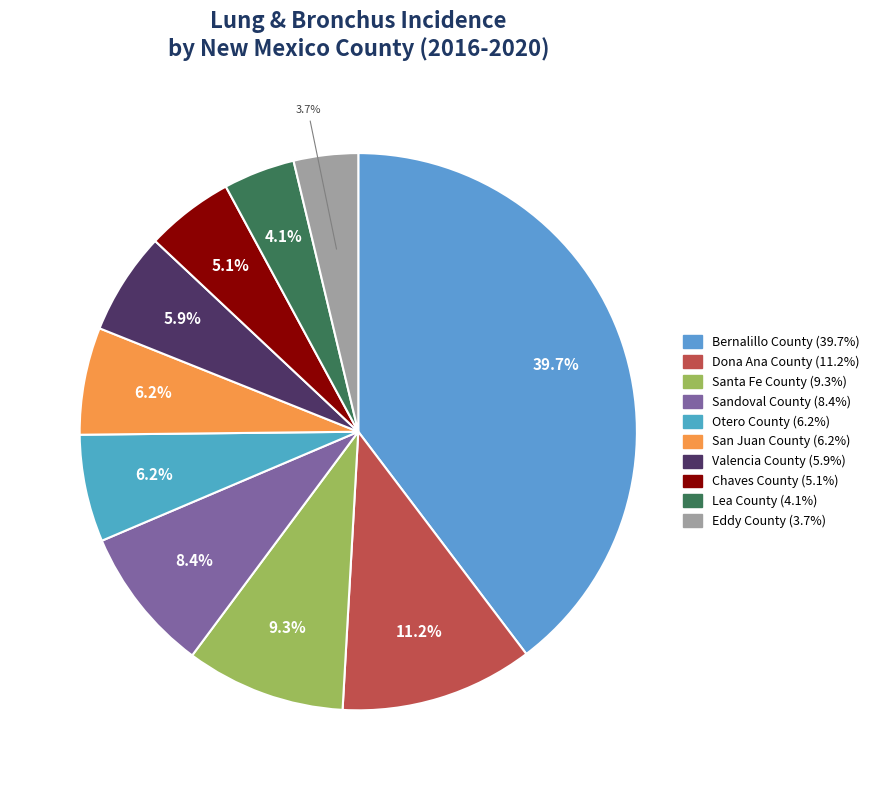

Is it true that Bernalillo County is 40% of the pie?

True